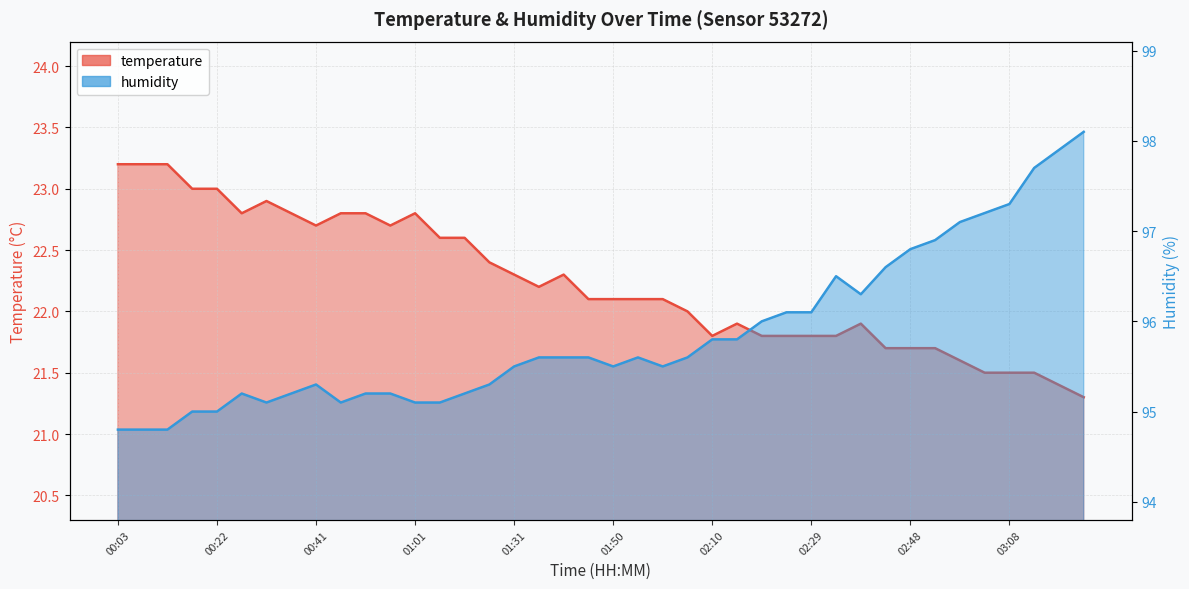

At which label does humidity reach its peak?

03:22